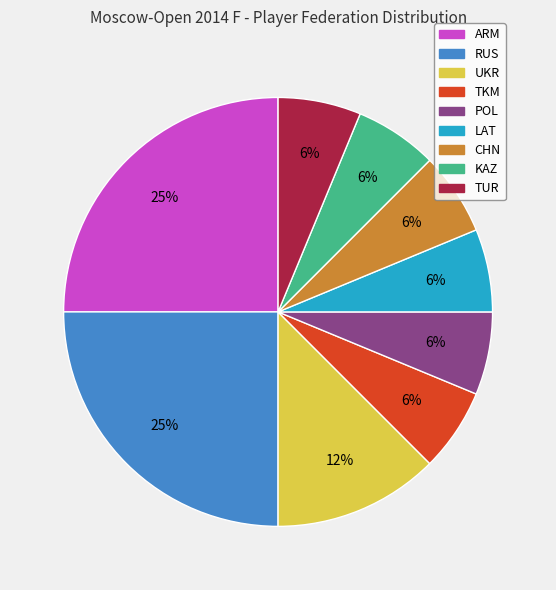

To the nearest percent, what portion does POL represent?

6%